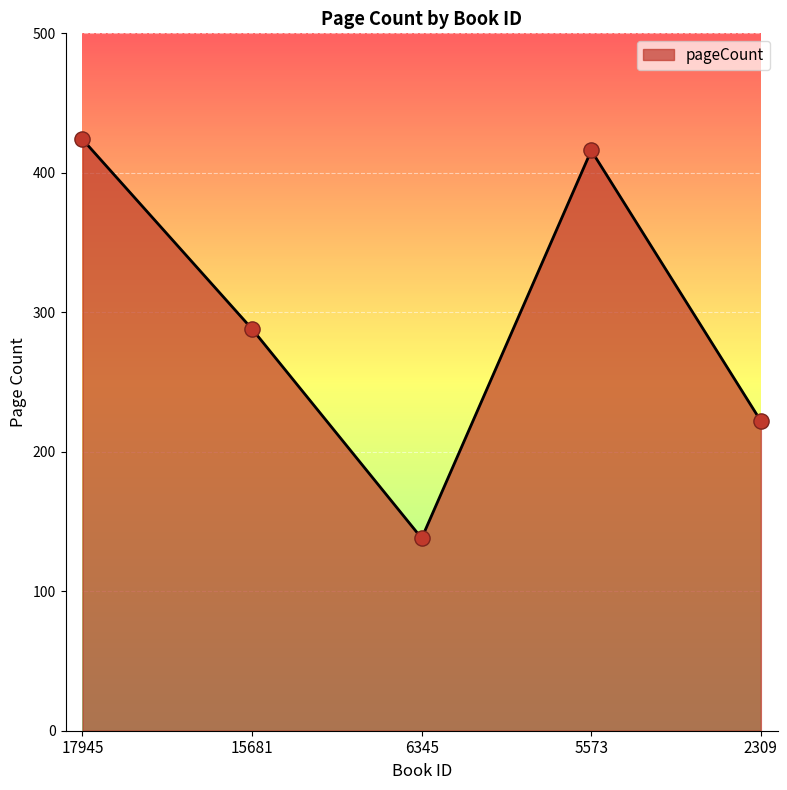

Approximately how many times larger is the value at 2309 compared to 6345?

1.6